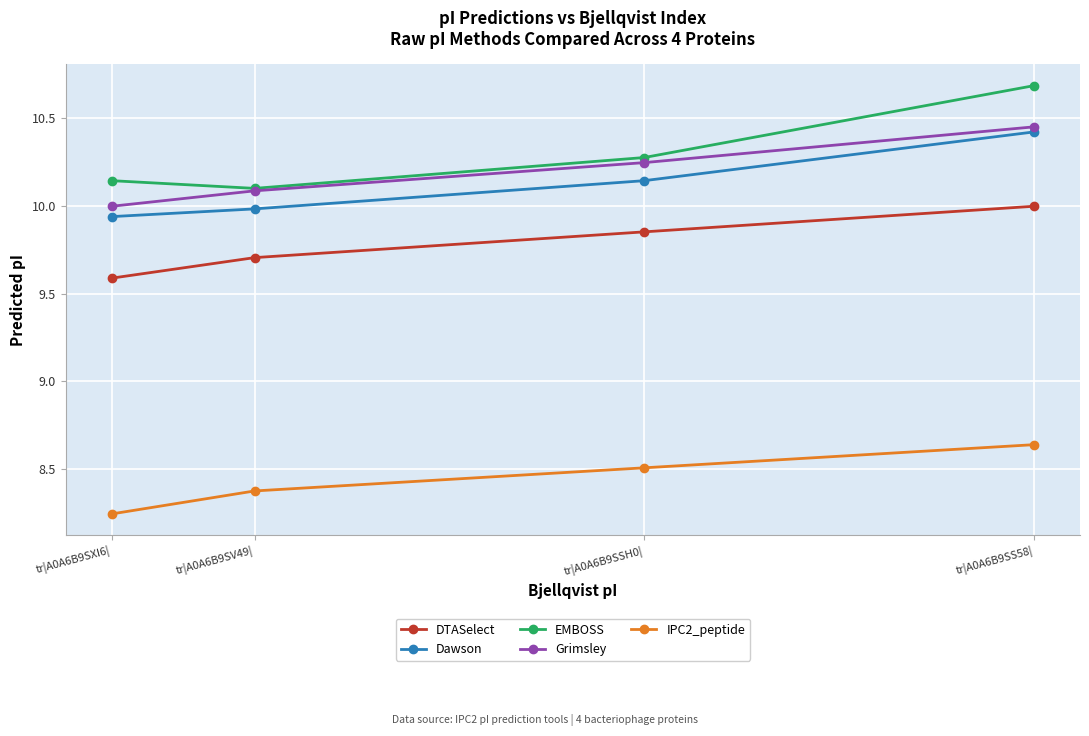

True or false: Dawson and Grimsley cross at least once.

False